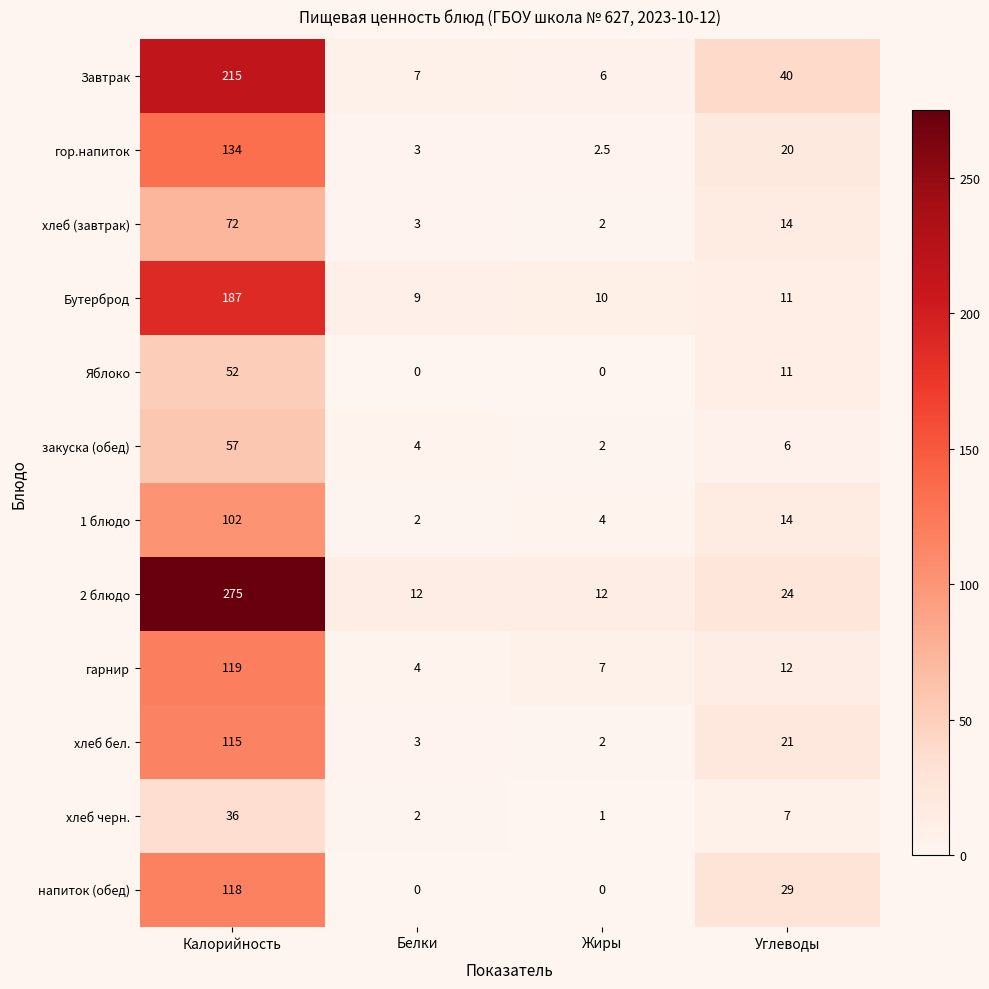

Rank the series by their maximum value, from highest to lowest.

2 блюдо, Завтрак, Бутерброд, гор.напиток, гарнир, напиток (обед), хлеб бел., 1 блюдо, хлеб (завтрак), закуска (обед), Яблоко, хлеб черн.